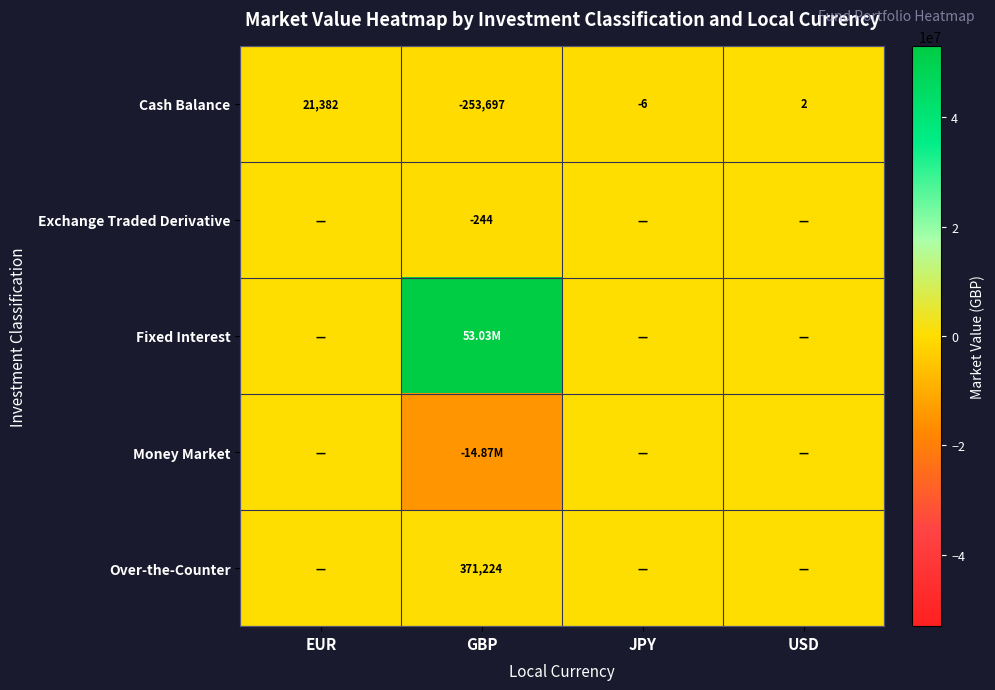

At which label is Cash Balance closest to -116157?

JPY